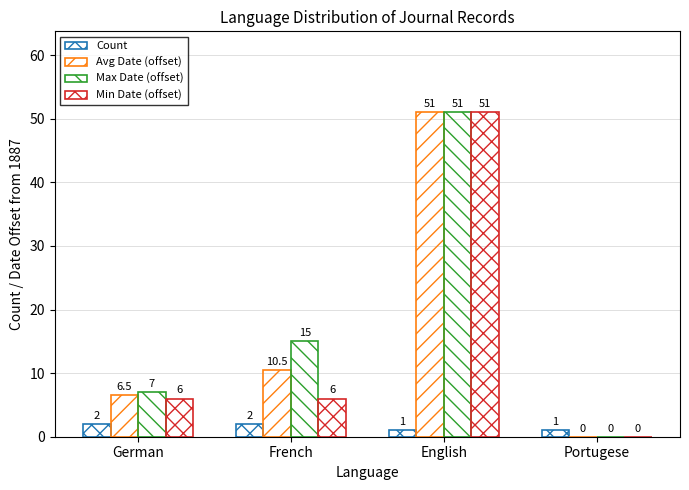

How many data points does each series have?

4